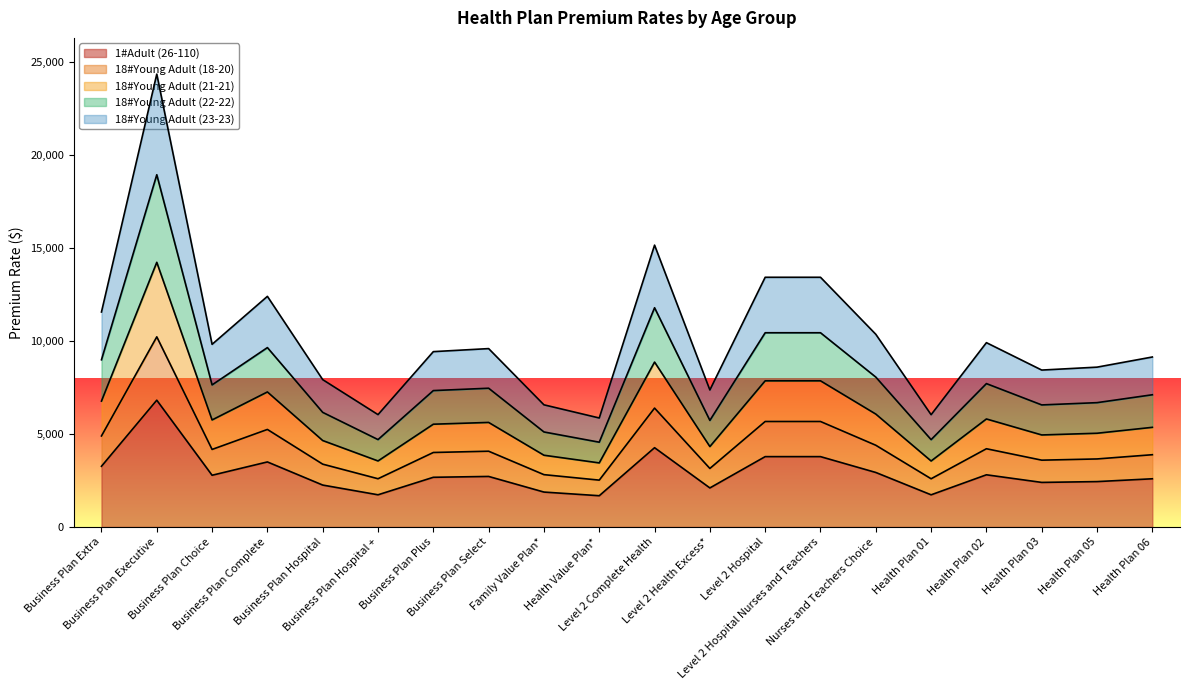

What is the maximum value for 1#Adult (26-110)?

6813.1